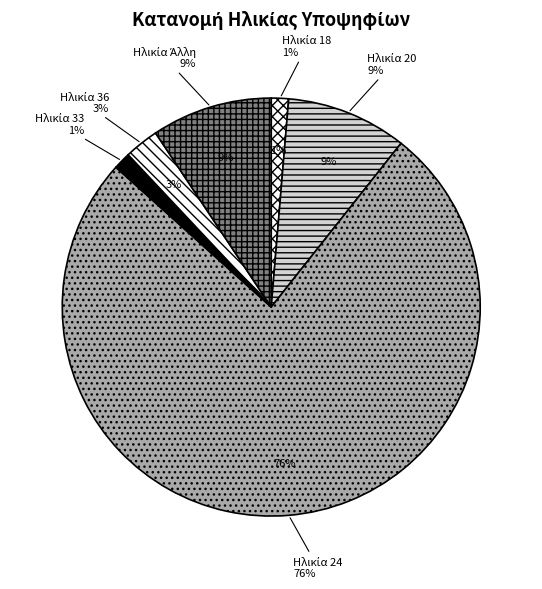

Approximately how many times larger is the value at ΗΛΙΚΙΑ 33 compared to ΗΛΙΚΙΑ 36?

0.2